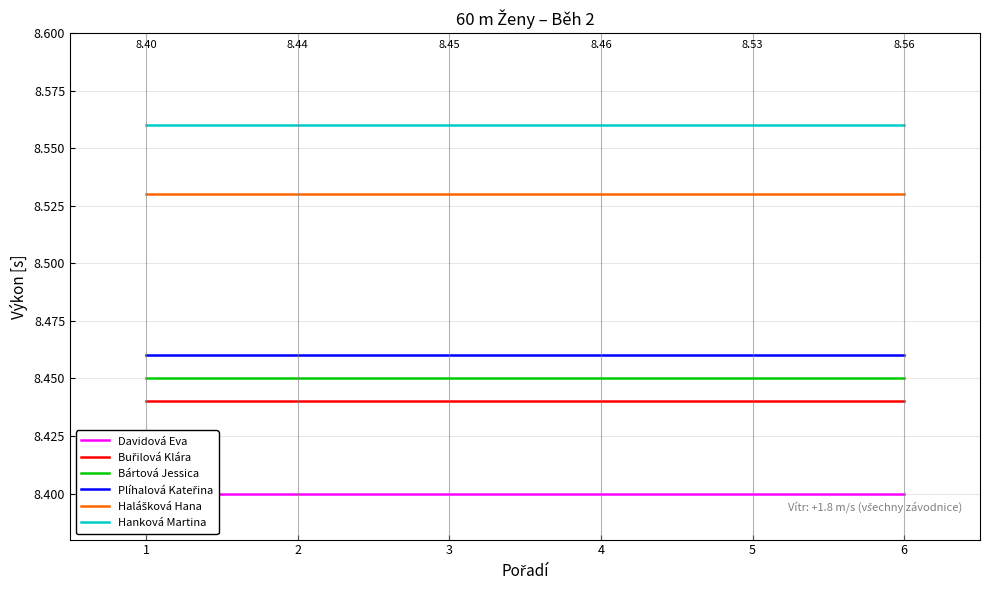

Which category has the highest value in the Halášková Hana series?

1